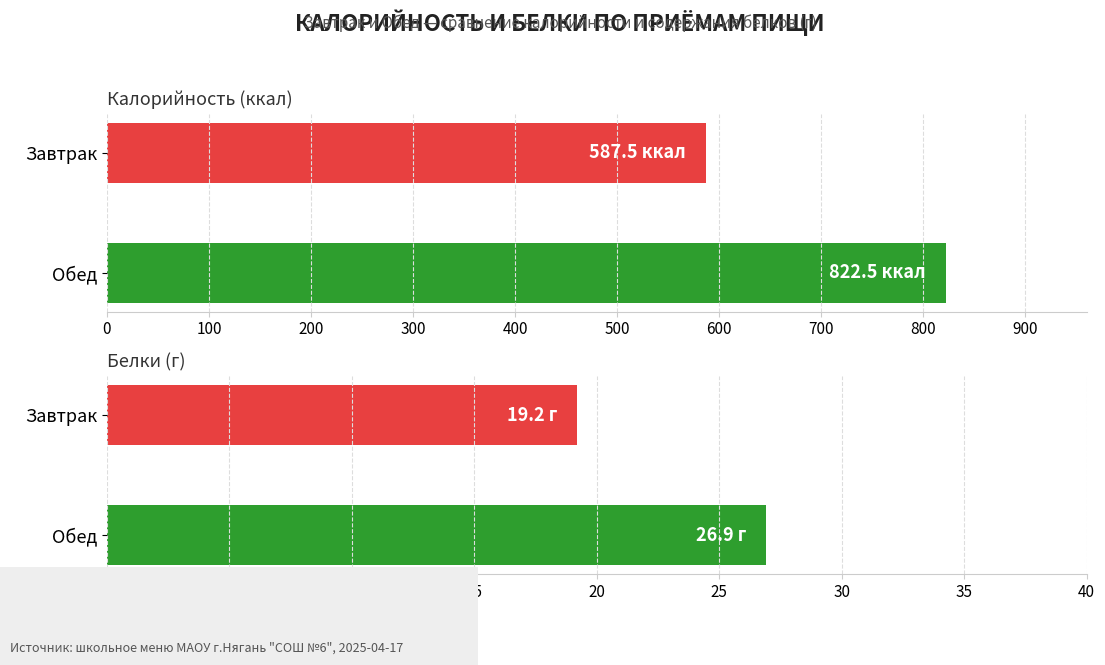

What is the value of the Белки bar at the 1st from the left?

19.2